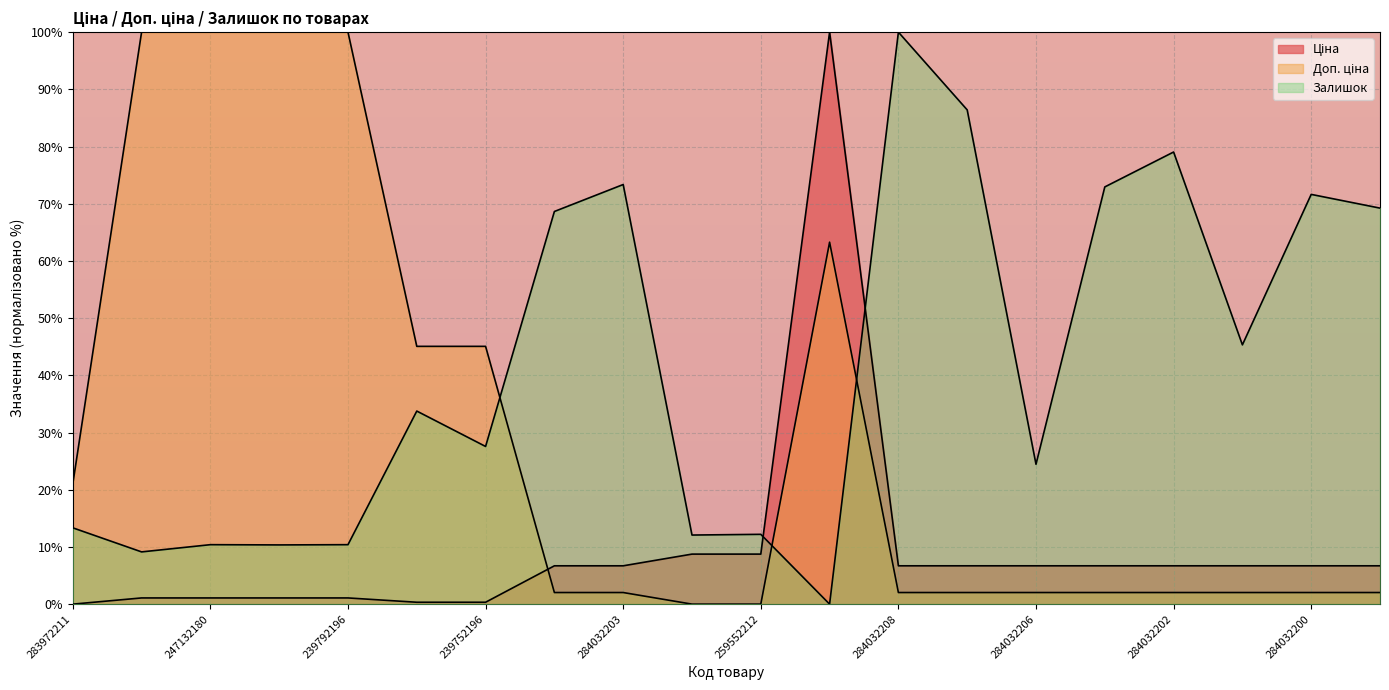

What is the difference between the Доп. ціна values at 284032204 and 239752197?

43.0